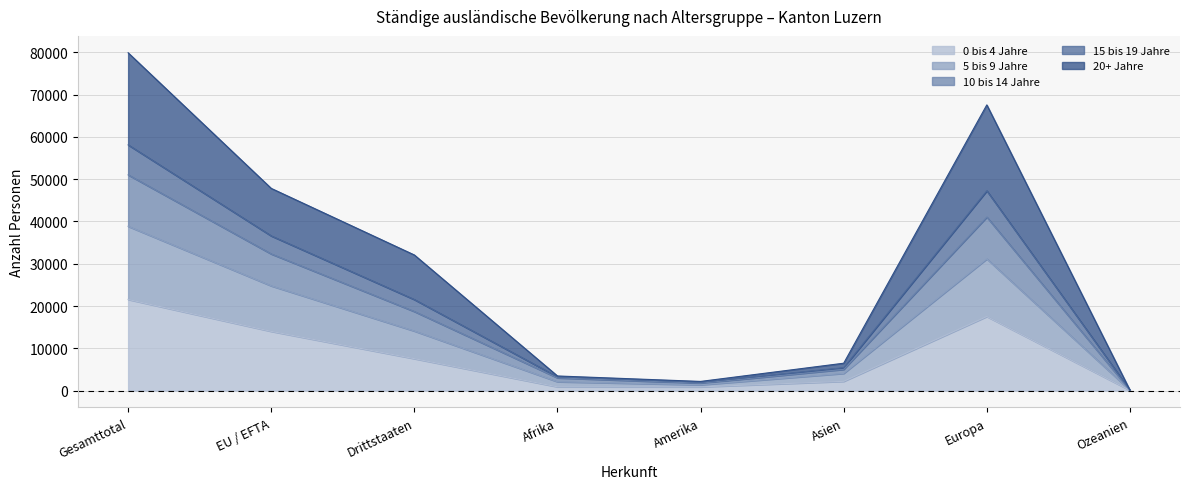

The 0 bis 4 Jahre series shows 29824 at Gesamttotal. True or false?

False